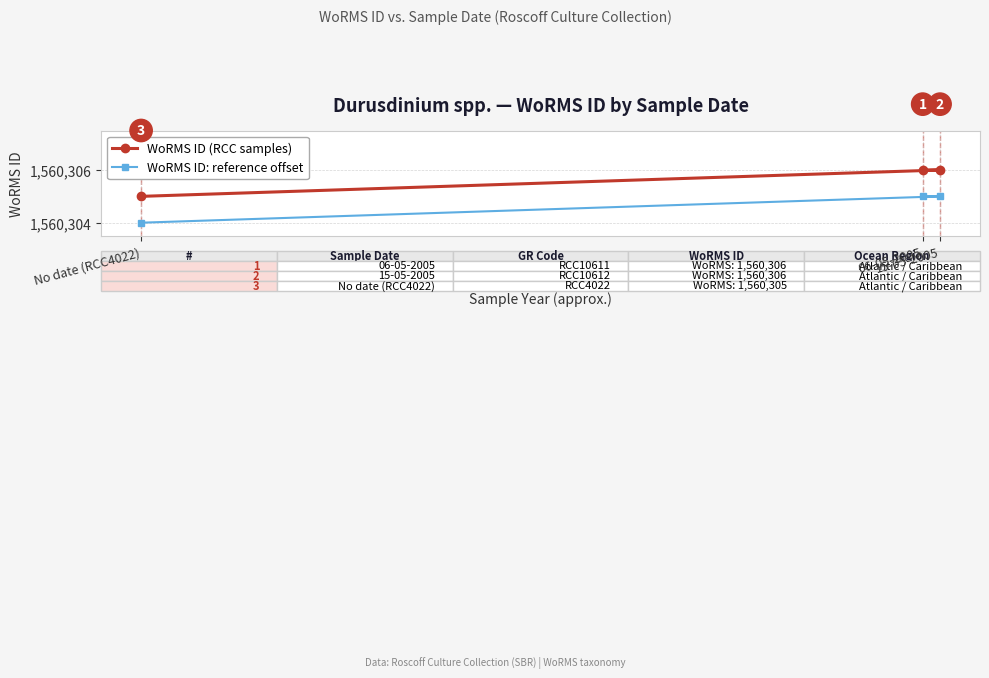

True or false: WoRMS ID (RCC samples) has a value of 1560306 at 15-05-2005.

True